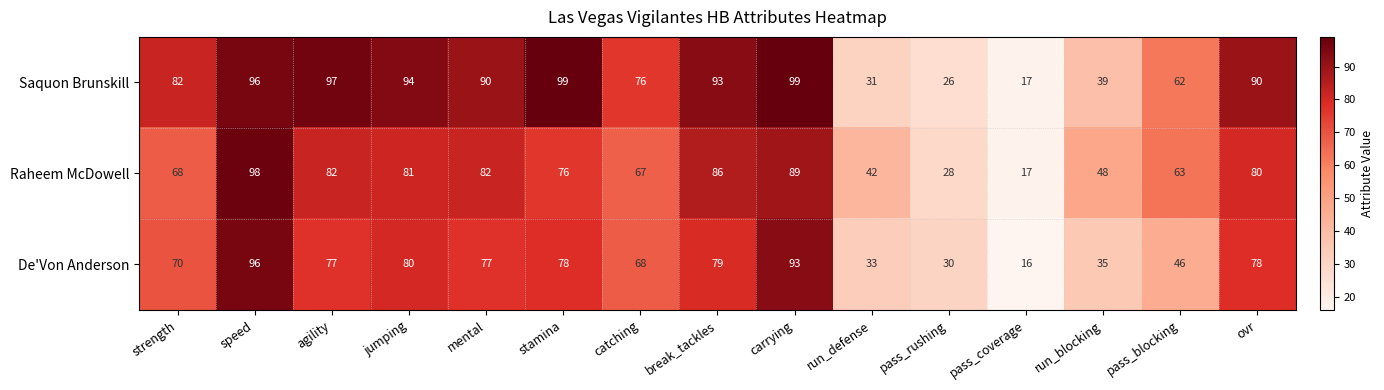

Between speed and carrying, which series saw the biggest shift?

Raheem McDowell